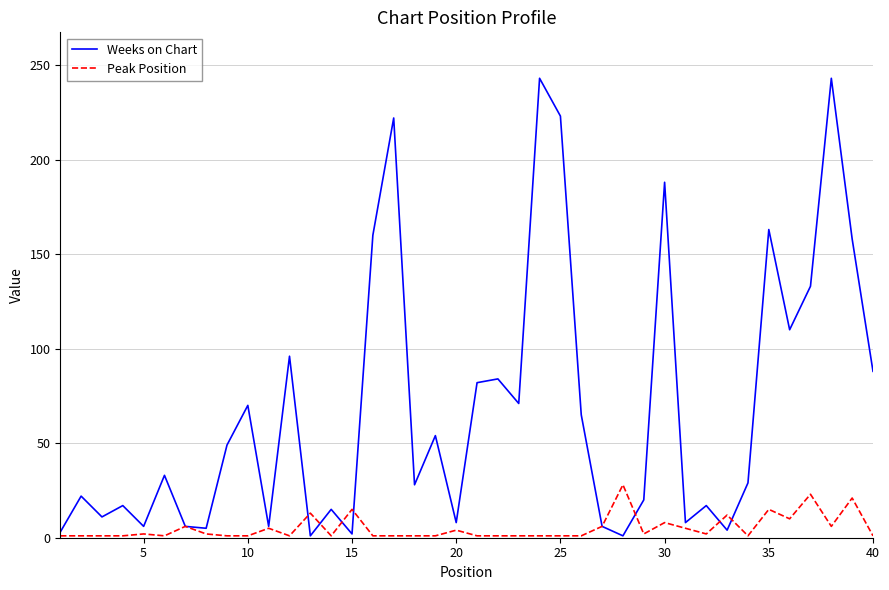

What is the maximum value for Peak Position?

28